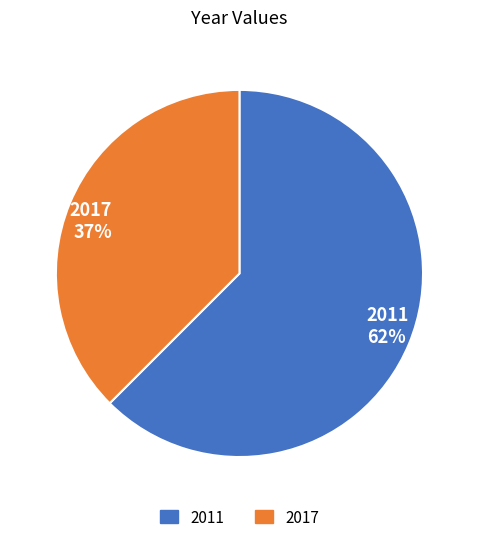

What is the ratio of the value at 2017 37% to the value at 2011 62%?

0.6